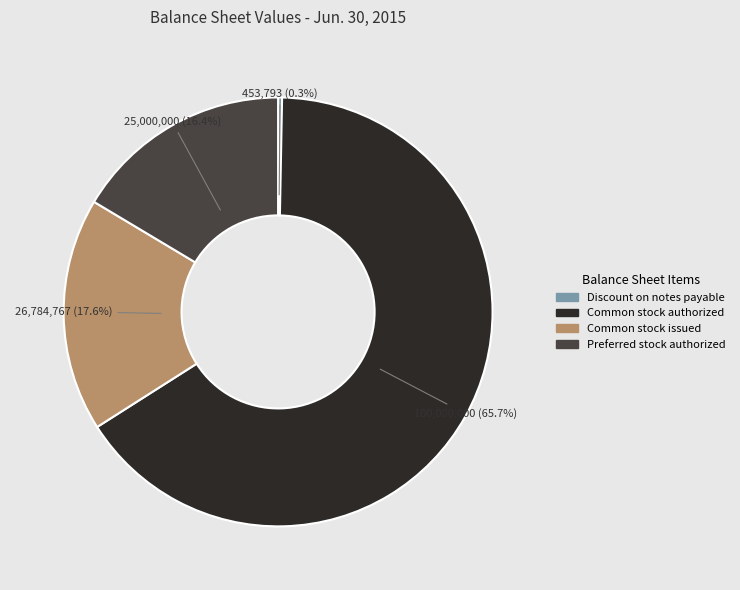

Is the sum of Common stock authorized and Common stock issued greater than half?

Yes